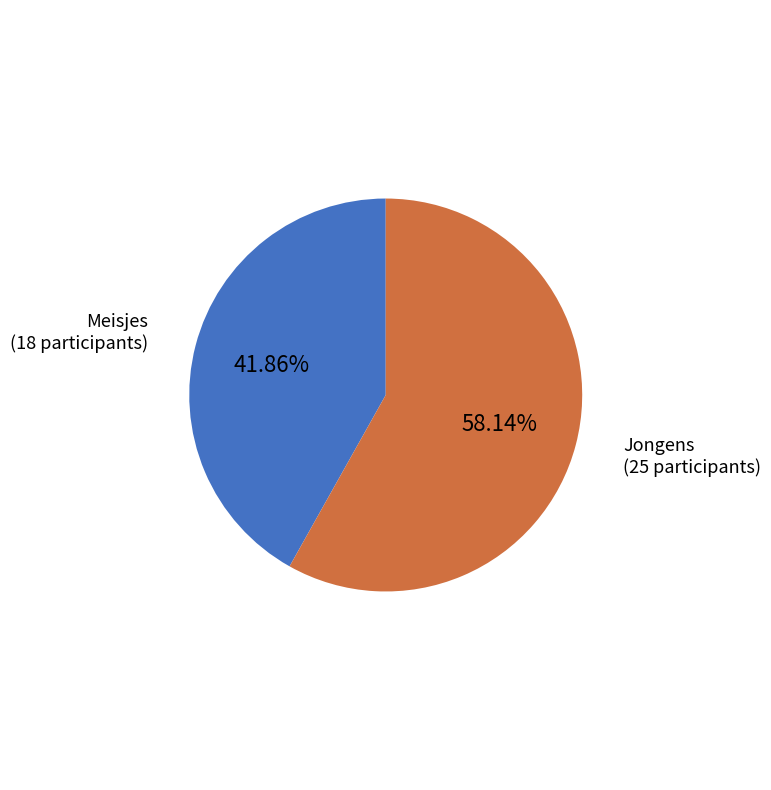

To the nearest percent, what portion does Meisjes represent?

42%